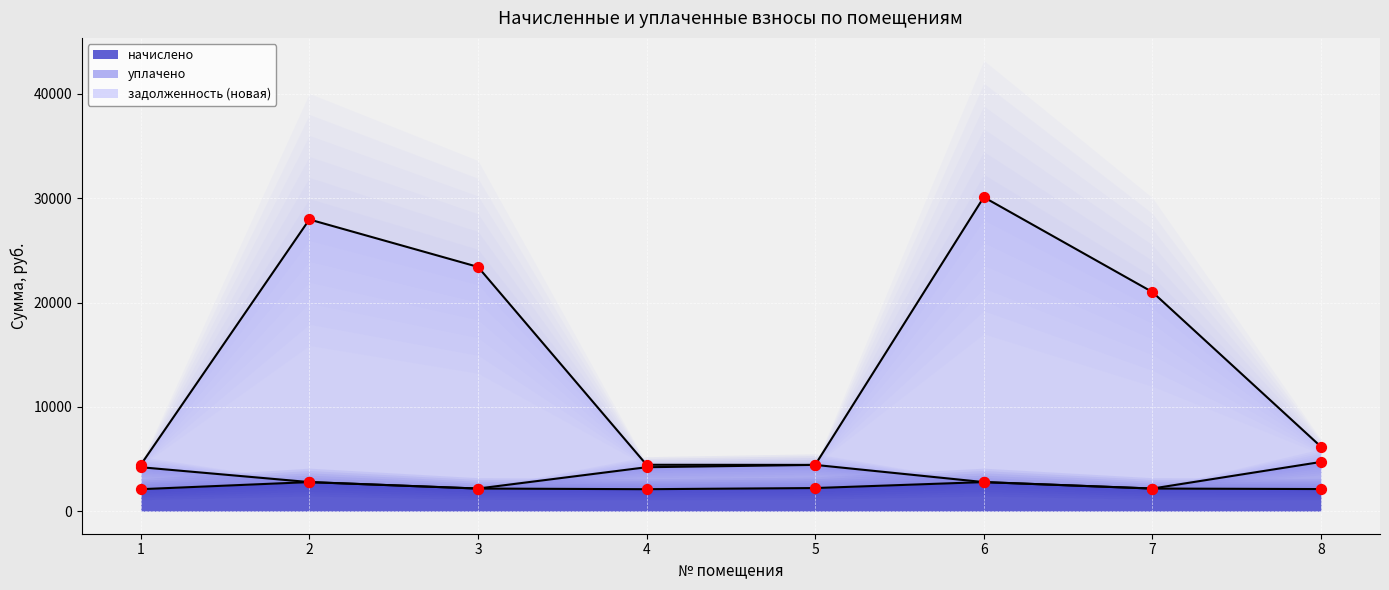

At how many categories does at least one series exceed 18847?

4